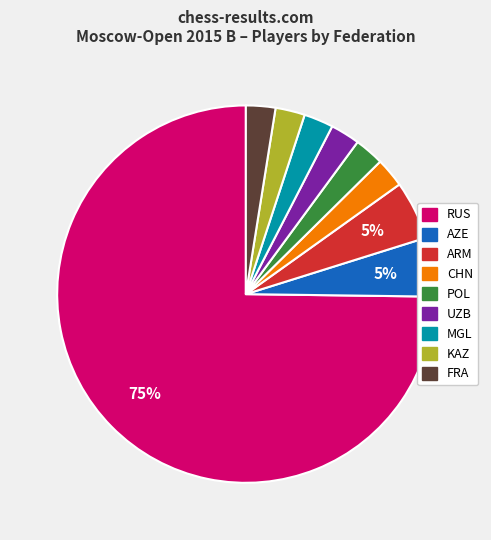

Which category has the biggest portion of the pie?

RUS